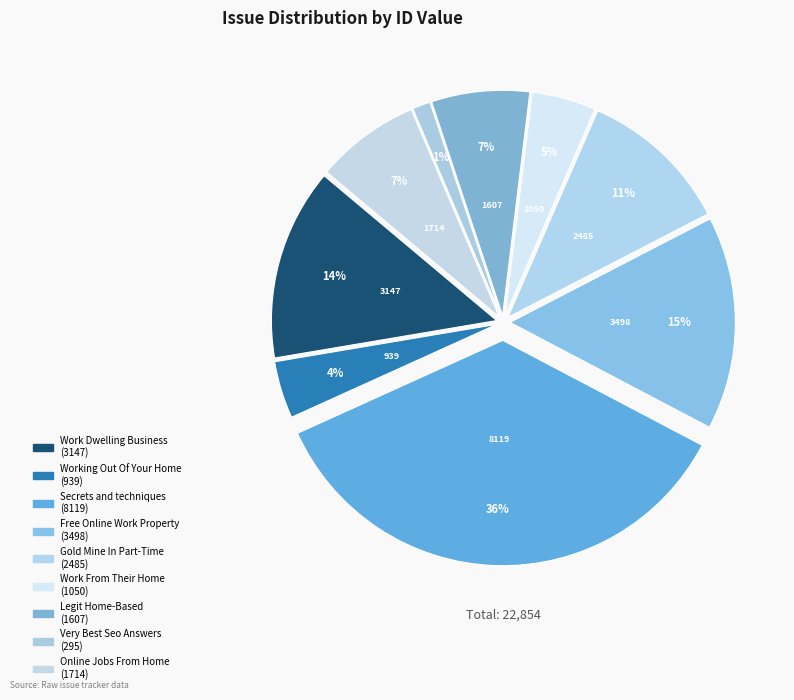

True or false: Secrets and techniques accounts for 36% of the total.

True